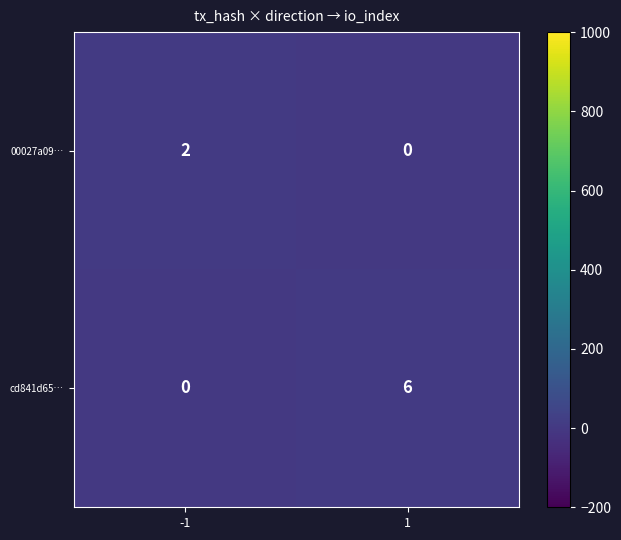

Reading left to right, list all the values displayed in this chart.

00027a09…: 2	0
cd841d65…: 0	6